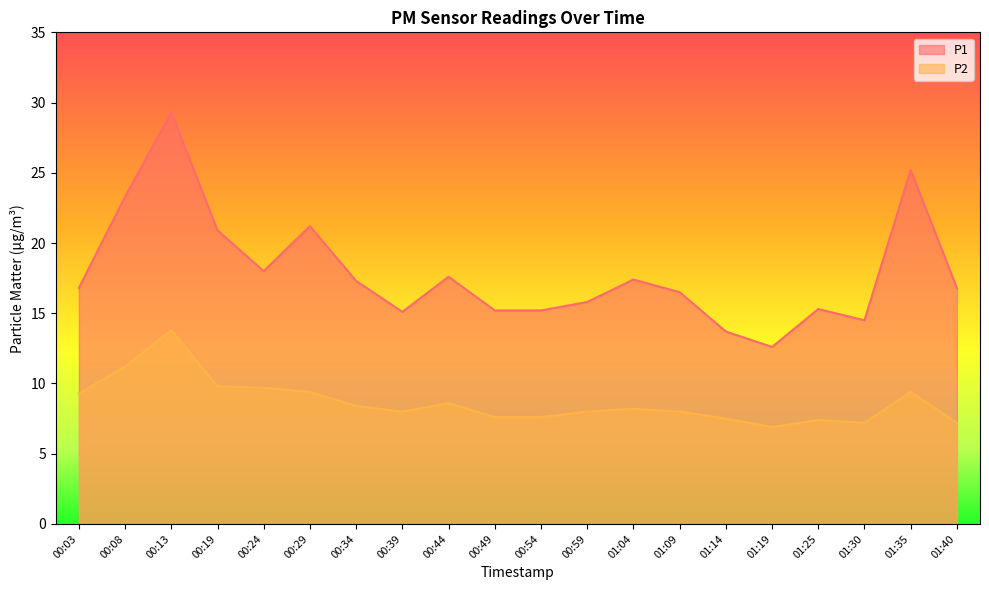

Which series changed the most between 00:19 and 01:35?

P1